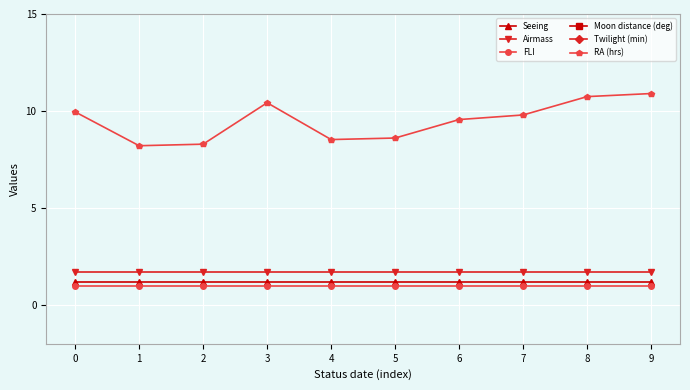

What is the highest value of the Moon distance (deg) series?

30.0